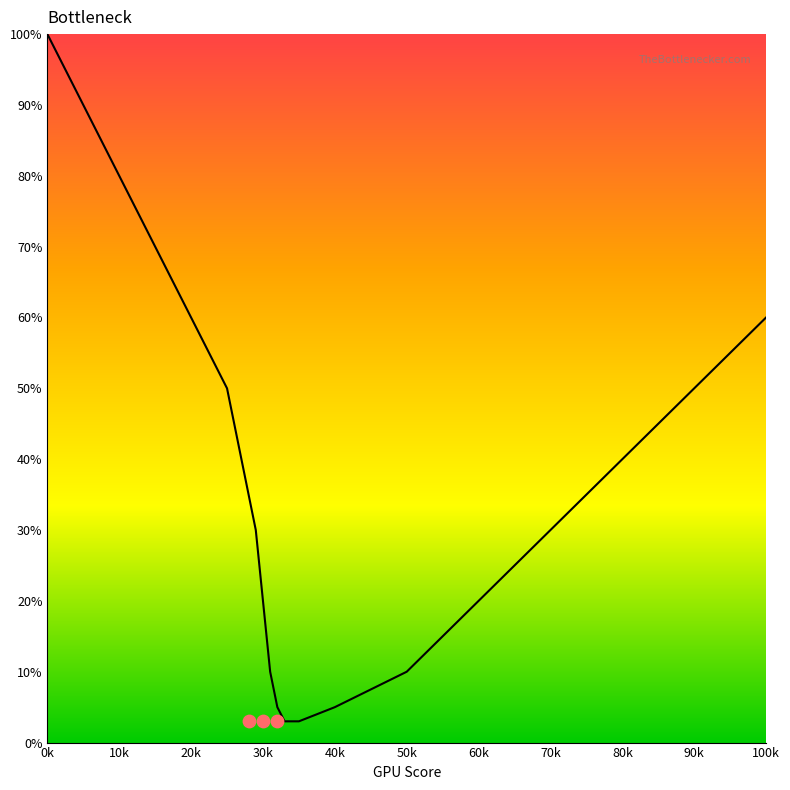

What is the ratio of the value at 70k to the value at 40k?

6.0